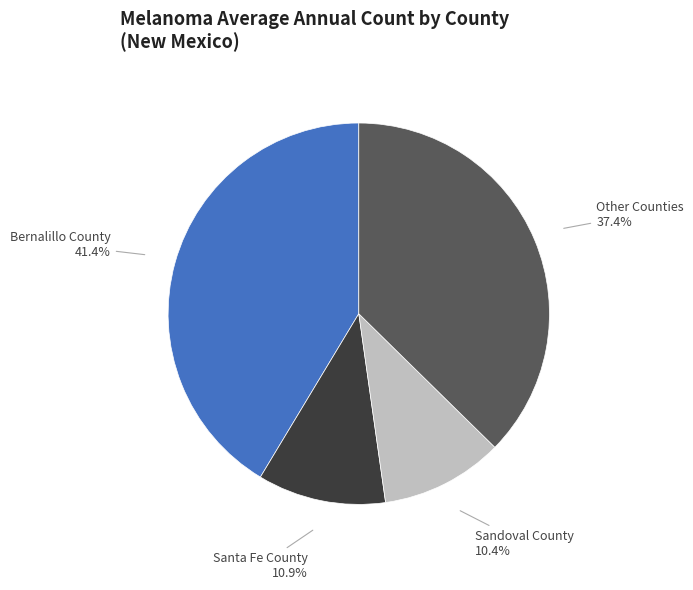

True or false: Sandoval County accounts for 10% of the total.

True